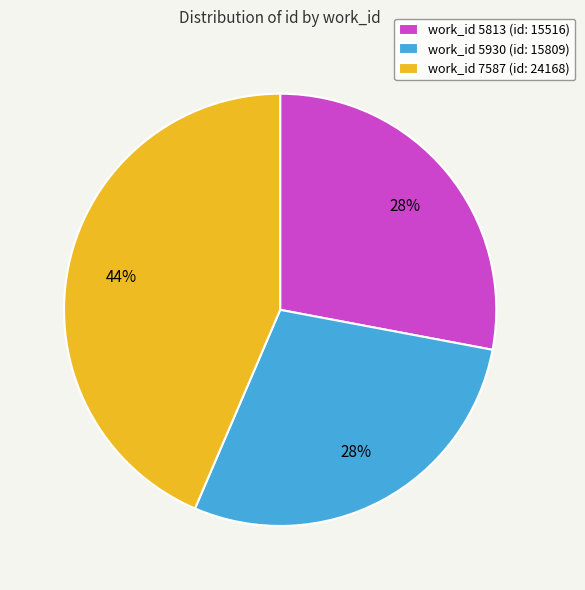

What is the largest slice in the pie chart?

work_id 7587 (id: 24168)